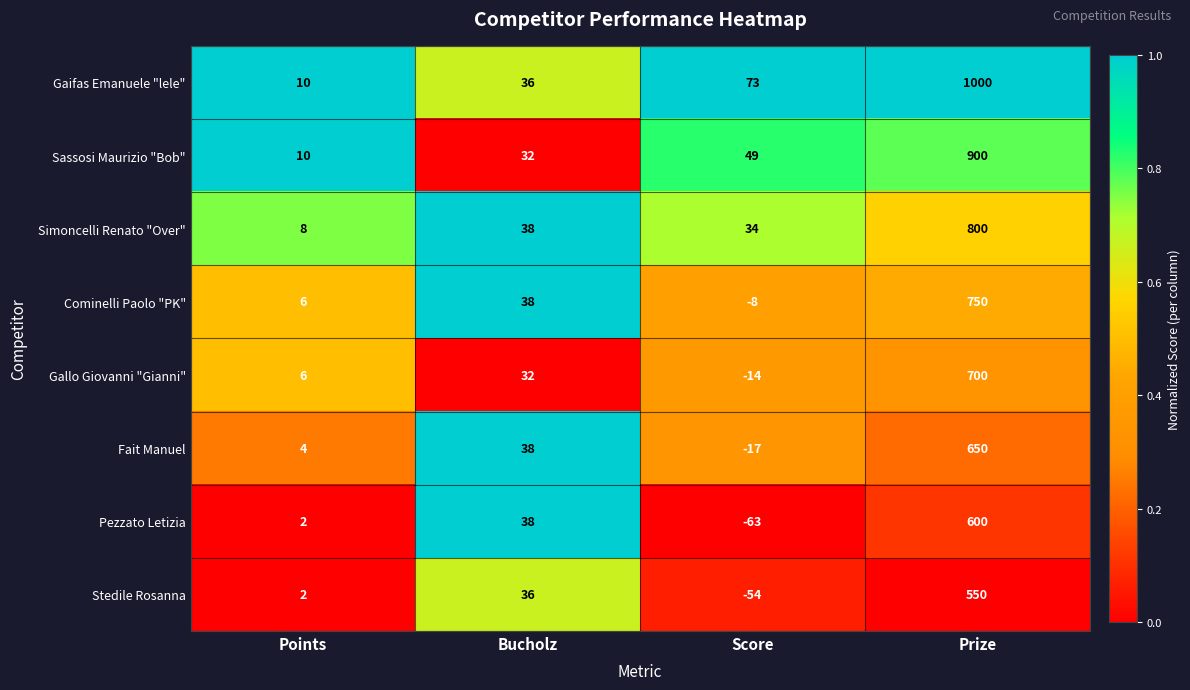

At which label is Gaifas Emanuele "lele" closest to 505?

Score